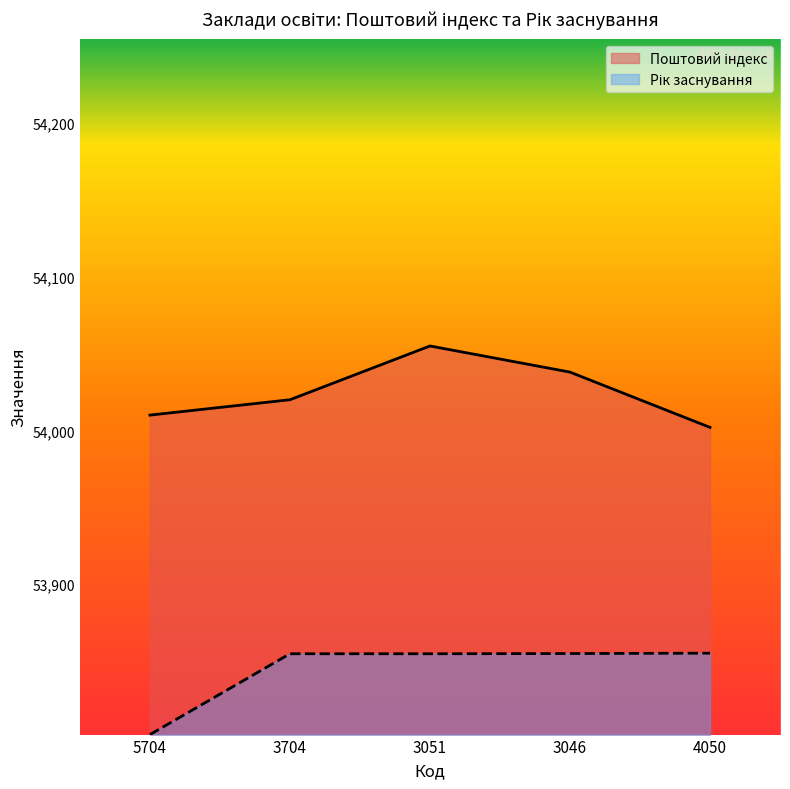

What is the approximate value of Рік заснування at 3046?

53854.8